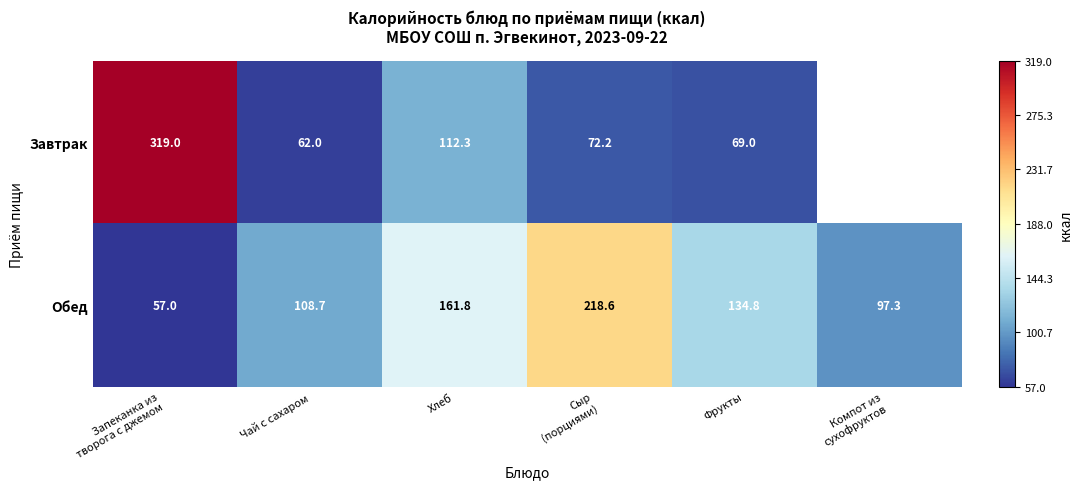

The Обед series shows 73.2 at Чай с сахаром. True or false?

False